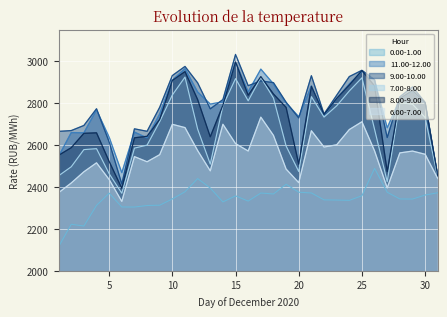

List the labels in order of 6.00-7.00 value, largest first.

17, 25, 14, 10, 11, 24, 21, 18, 15, 23, 22, 12, 26, 16, 29, 28, 30, 9, 7, 8, 4, 19, 13, 3, 31, 5, 20, 2, 27, 1, 6